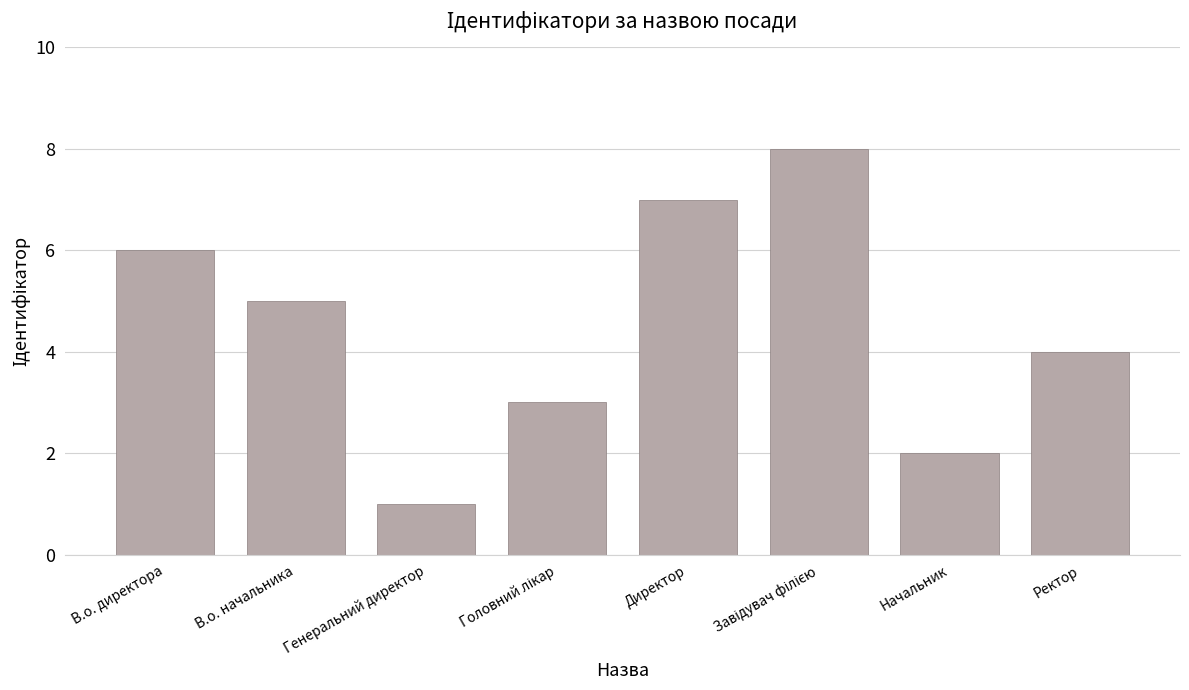

Reading left to right, list all the values displayed in this chart.

6	5	1	3	7	8	2	4